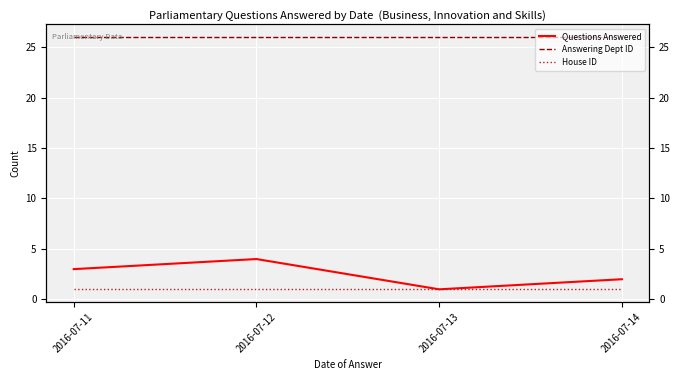

What are all the series names shown in the legend?

Questions Answered, Answering Dept ID, House ID